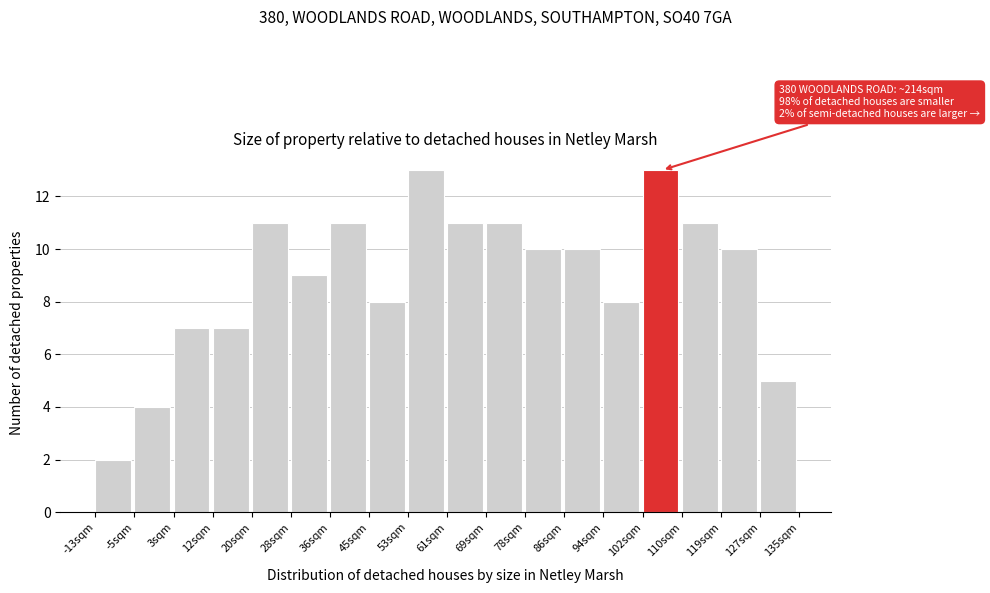

Reading left to right, transcribe all the data shown in this chart.

2	4	7	7	11	9	11	8	13	11	11	10	10	8	13	11	10	5